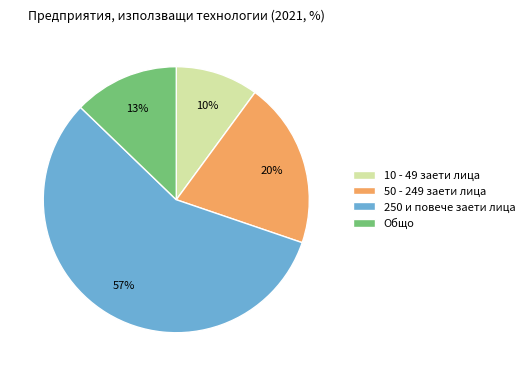

To the nearest percent, what is the difference between the 50 - 249 заети лица and 250 и повече заети лица slice percentages?

37%